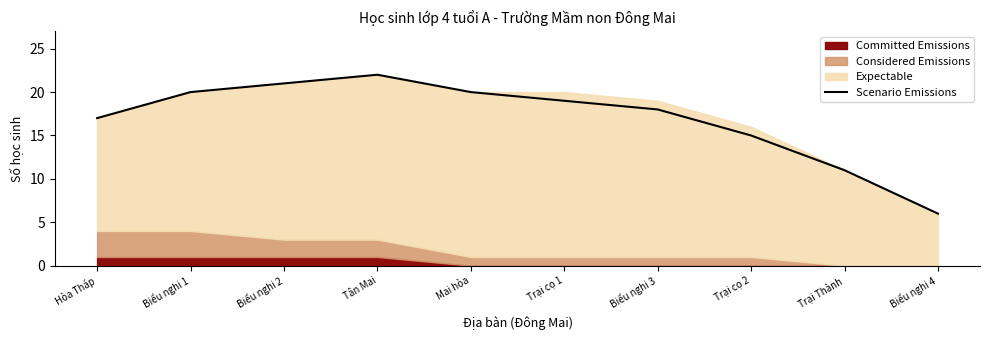

Rank the categories by value from lowest to highest.

Biểu nghi 4, Trại Thành, Trại cọ 2, Hòa Tháp, Biểu nghi 3, Trại cọ 1, Biểu nghi 1, Mai hòa, Biểu nghi 2, Tân Mai